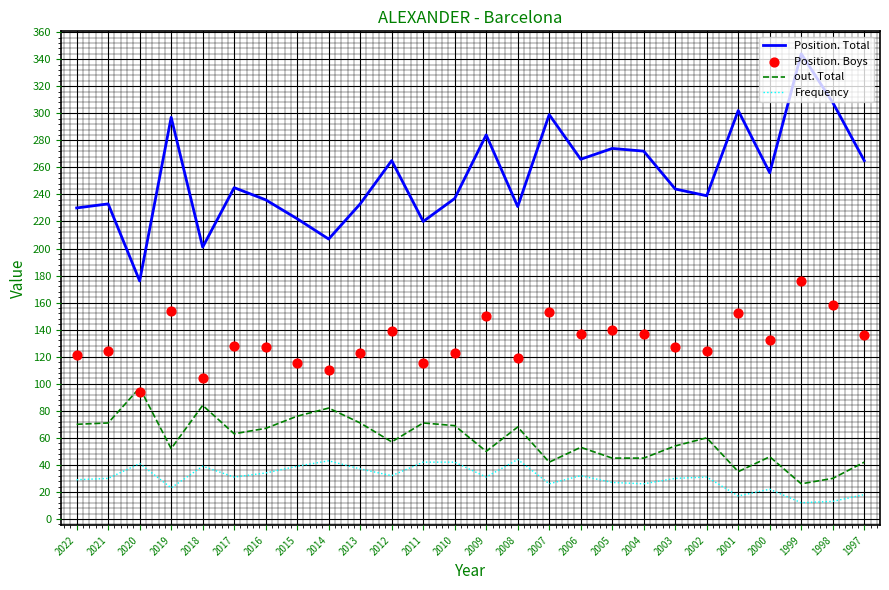

What are all the series names shown in the legend?

Position. Total, out. Total, Frequency, Position. Boys